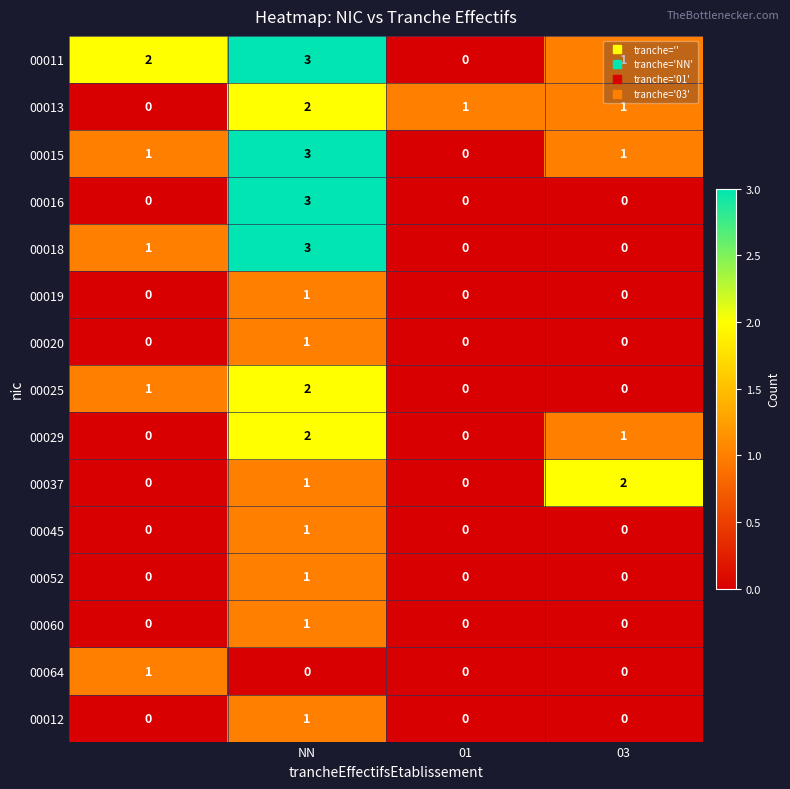

What is the difference between the maximum and minimum values in the 00016 series?

3